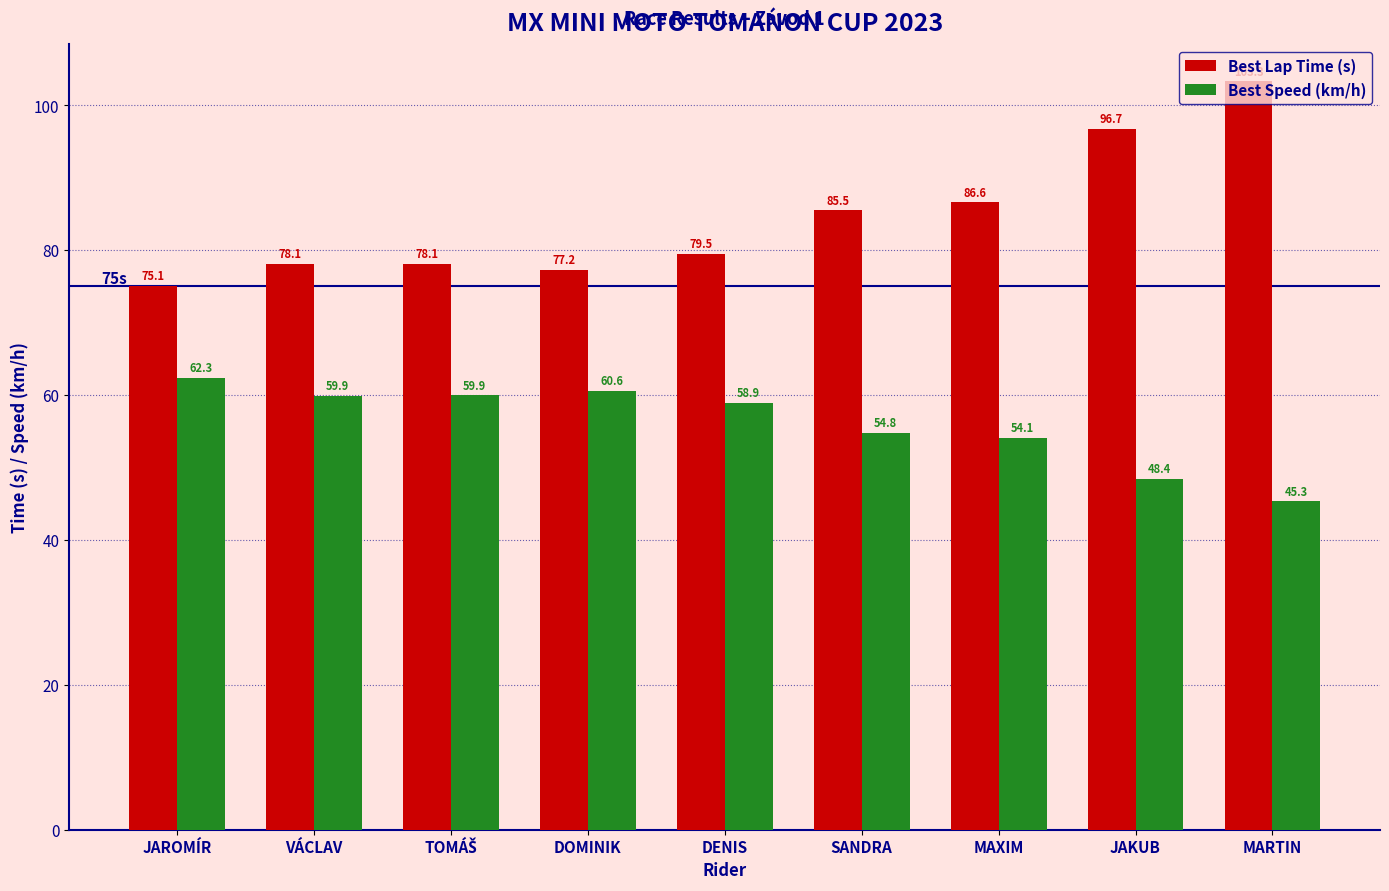

How many data points in Best Speed (km/h) are above 58?

5